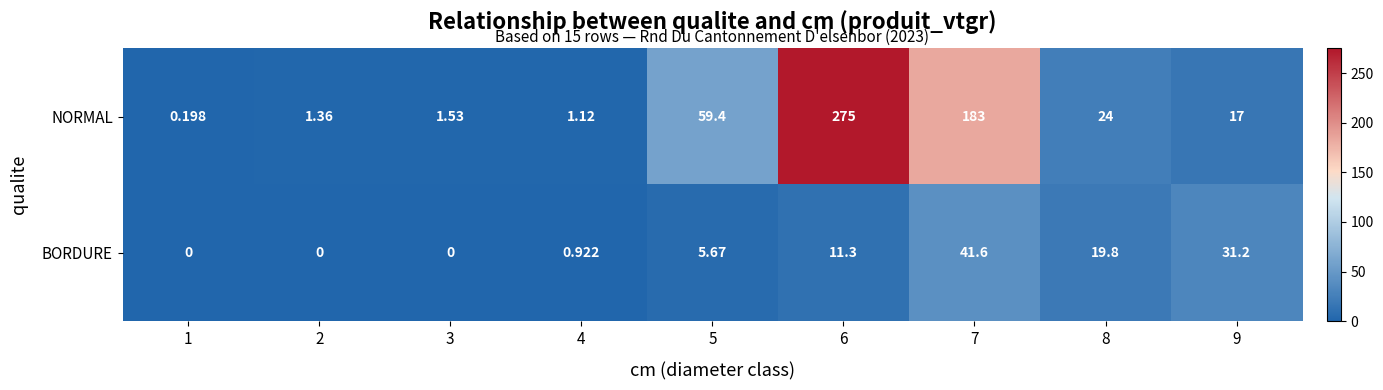

List the series in order of their overall mean, lowest first.

BORDURE, NORMAL